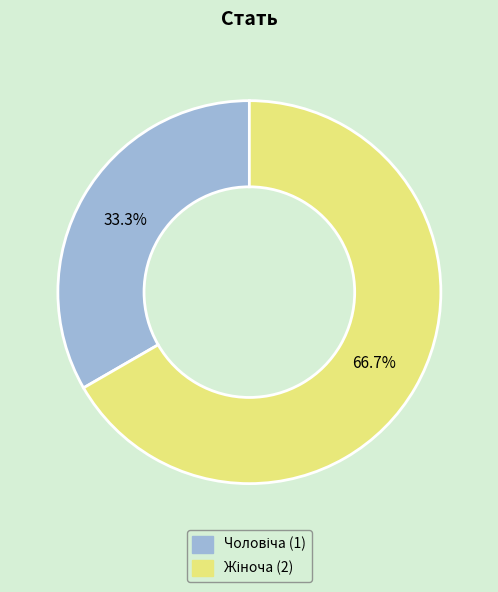

How many slices are in this pie chart?

2